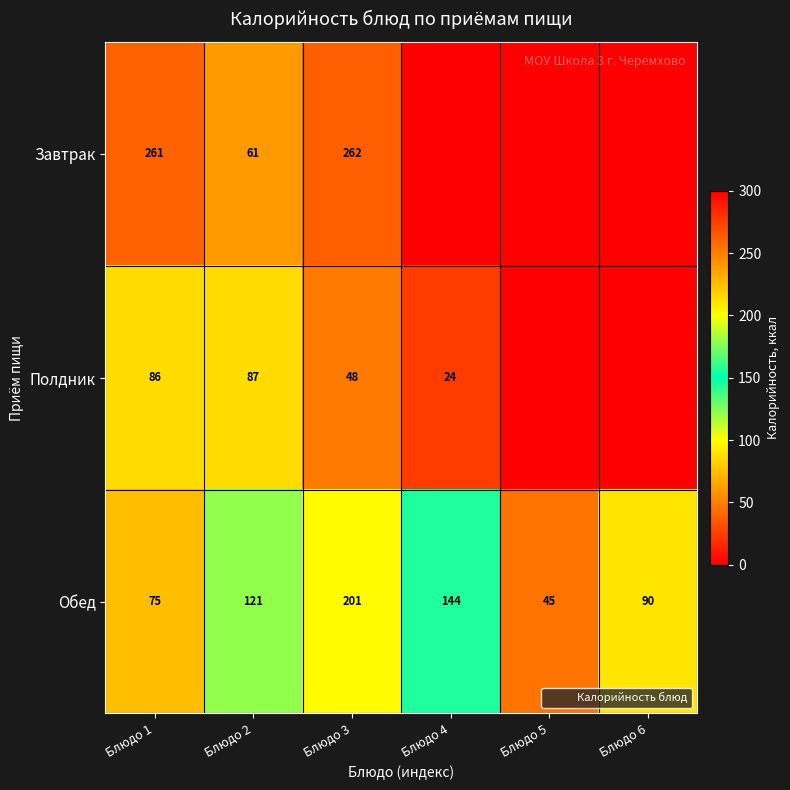

Which has a higher value, Блюдо 4 or Блюдо 3?

Блюдо 3